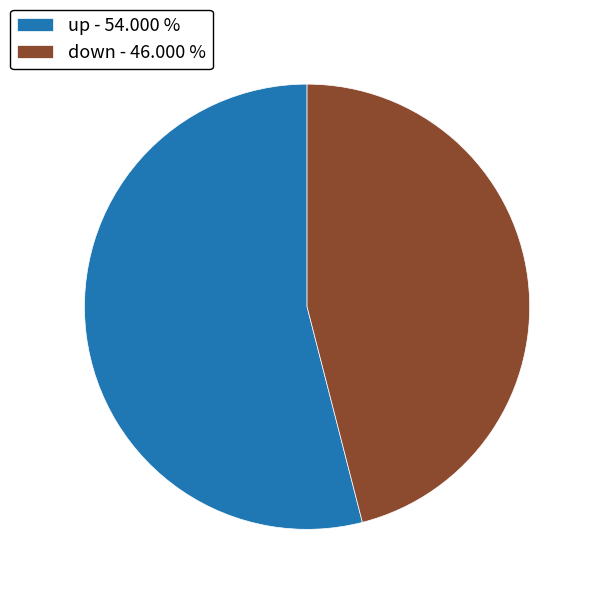

Is it true that down is 39% of the pie?

False